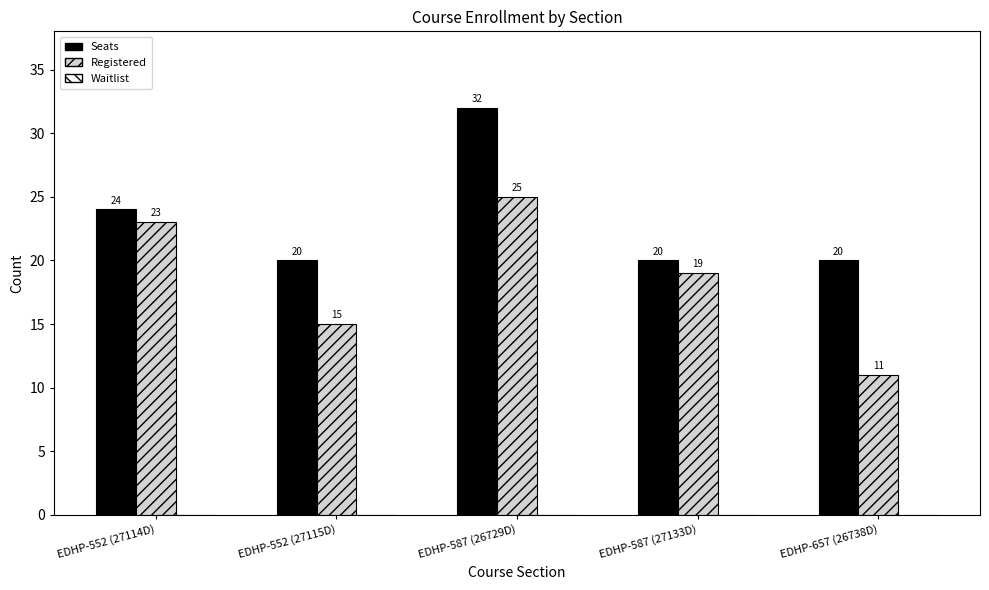

What is the greatest value displayed?

32